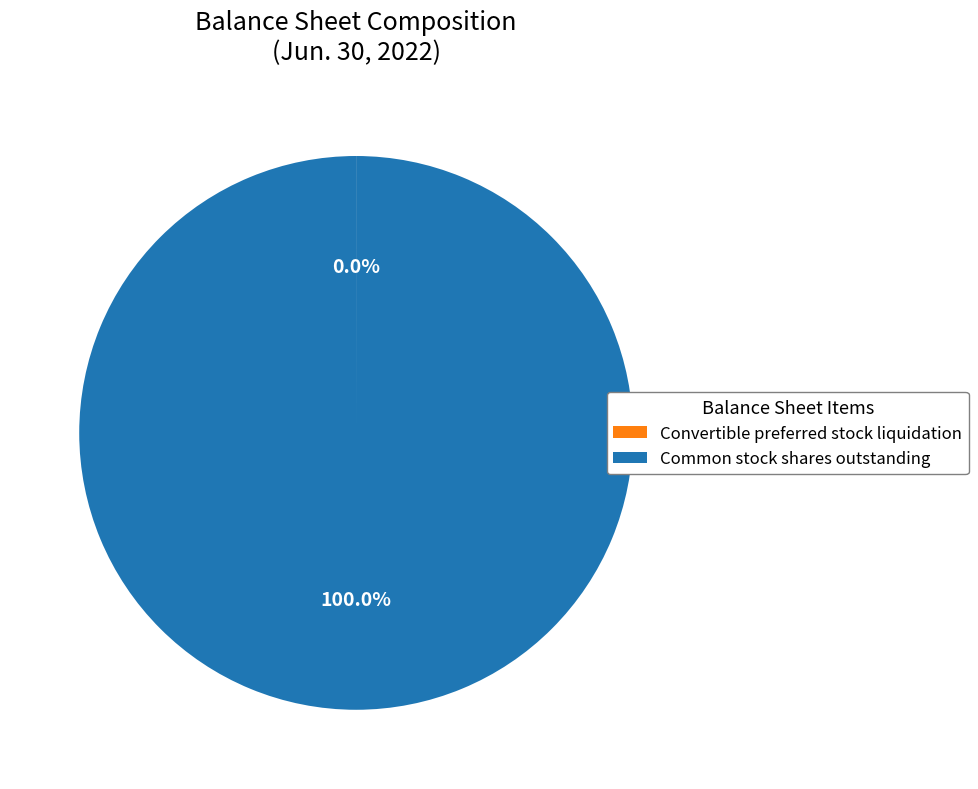

What is the largest slice in the pie chart?

Common stock shares outstanding